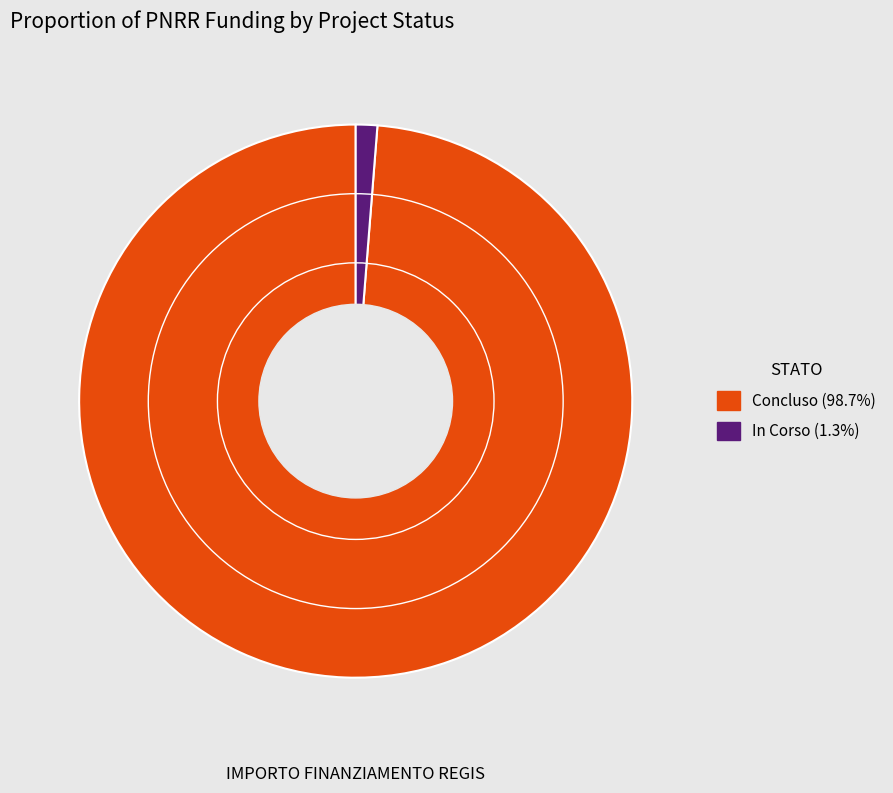

Is there any slice that represents more than half of the pie?

Yes